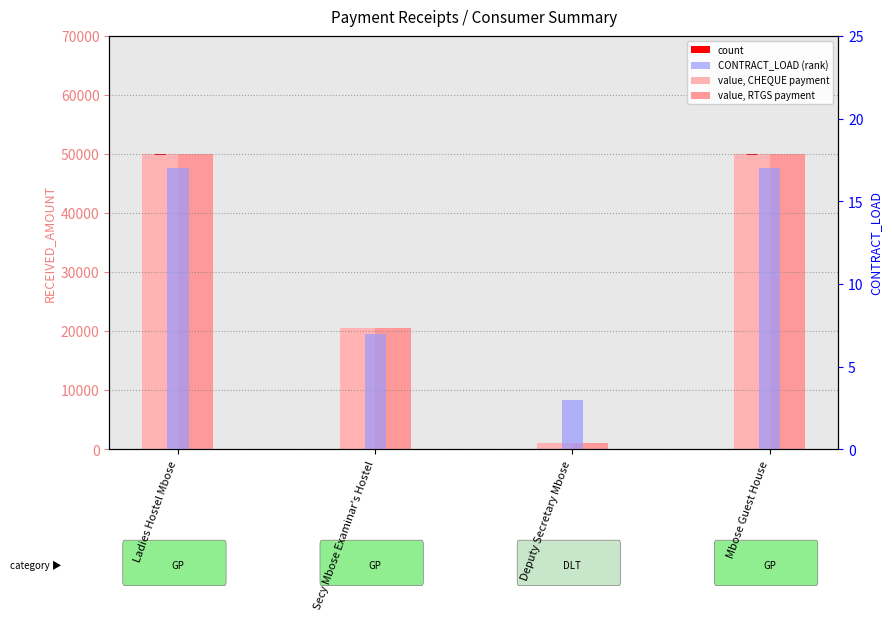

At which label does value (RTGS payment) reach its peak?

Ladies Hostel Mbose